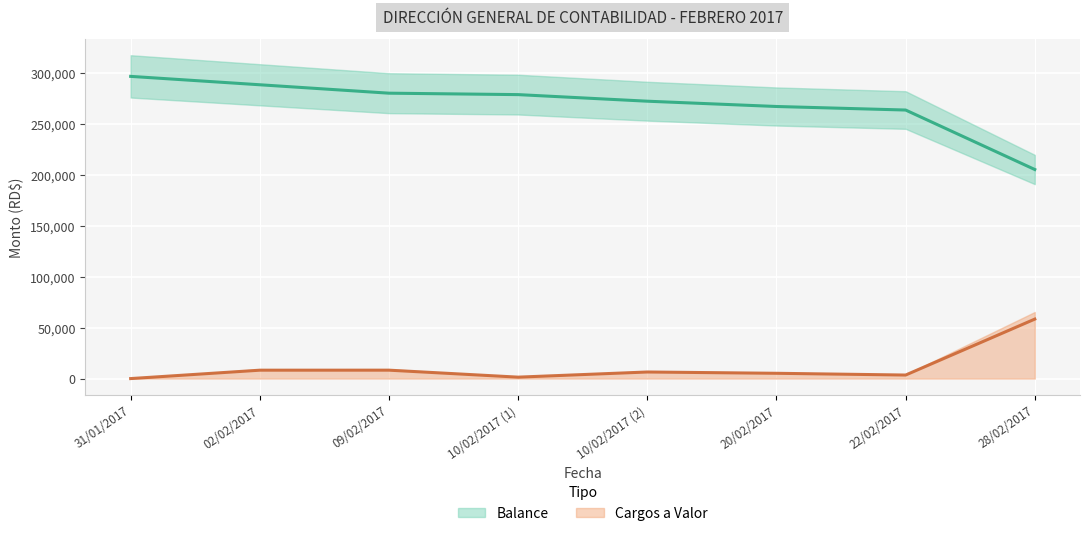

What is the difference between the Cargos values at 28/02/2017 and 22/02/2017?

54969.2